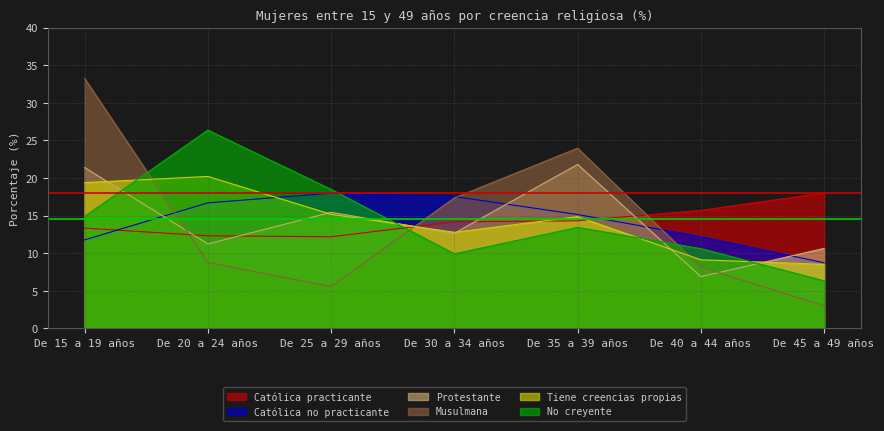

At which label does Católica no practicante reach its peak?

De 25 a 29 años